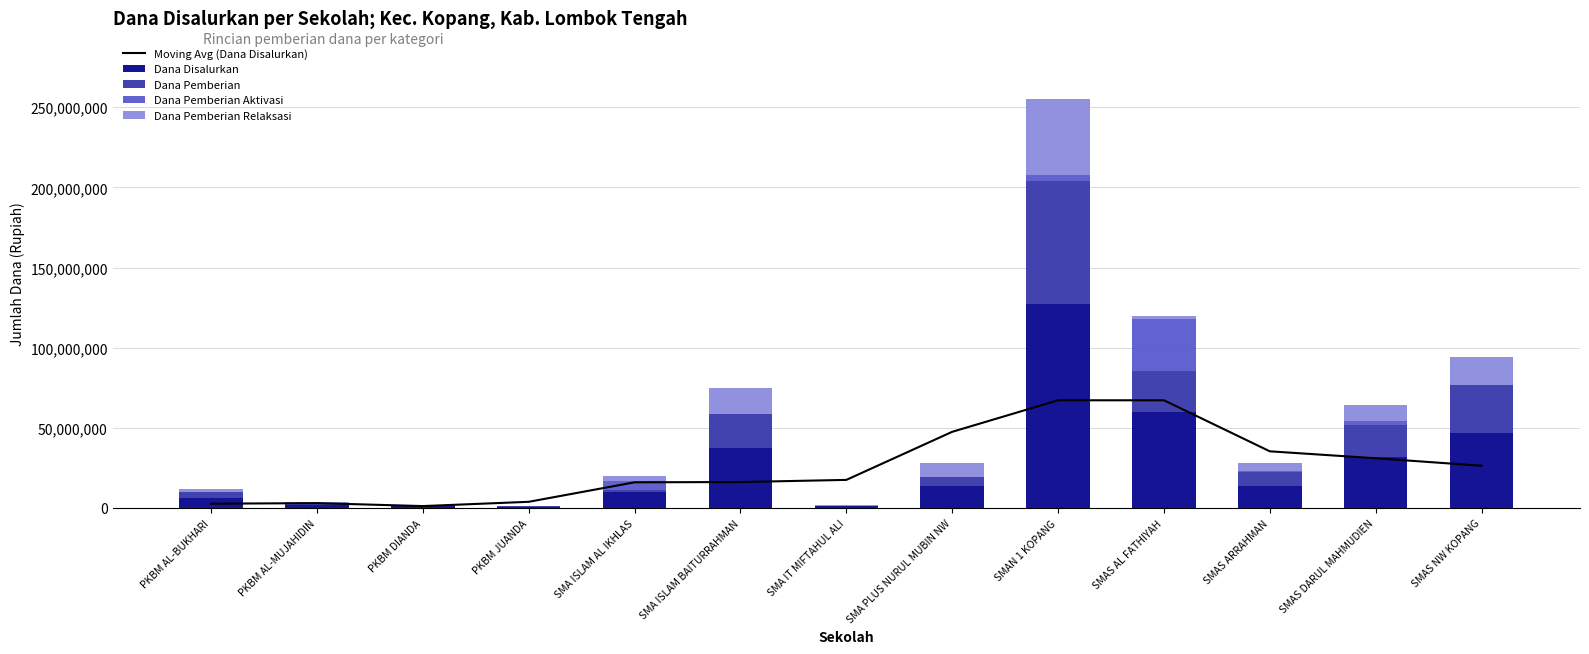

How many data points in Dana Pemberian are less than 5500000?

6